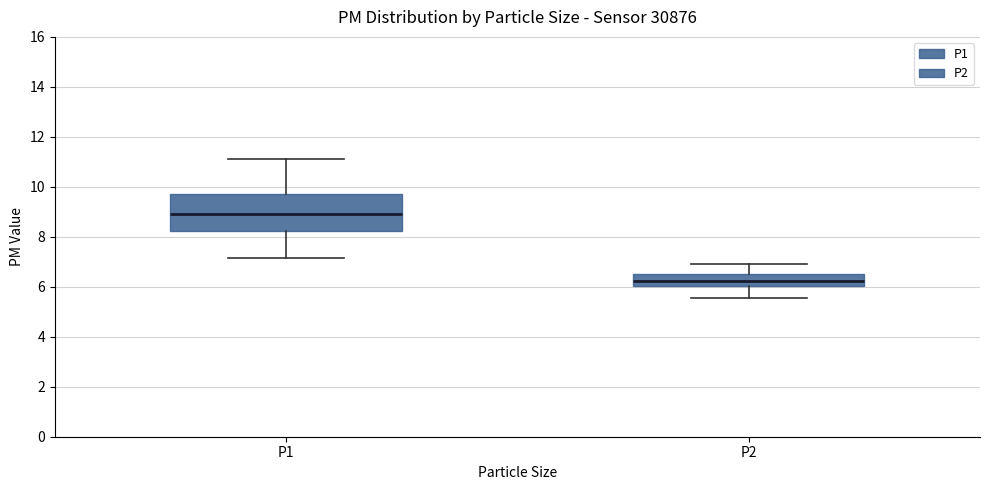

Reading left to right, transcribe this box plot: for each box, give where its median line is, the range the box spans, and where its two whiskers end, as read against the y-axis. The values are not printed on the chart, so give them approximately, as read against the axis.

P1: median 9.0, box 8.2 to 9.6, whiskers 7.2 to 11.2
P2: median 6.2, box 6.0 to 6.6, whiskers 5.6 to 7.0